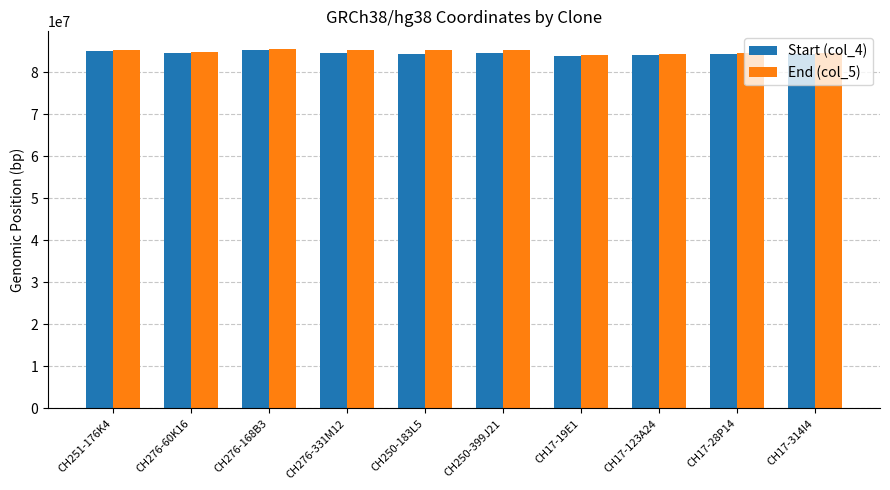

What is the maximum value for Start (col_4)?

85279454